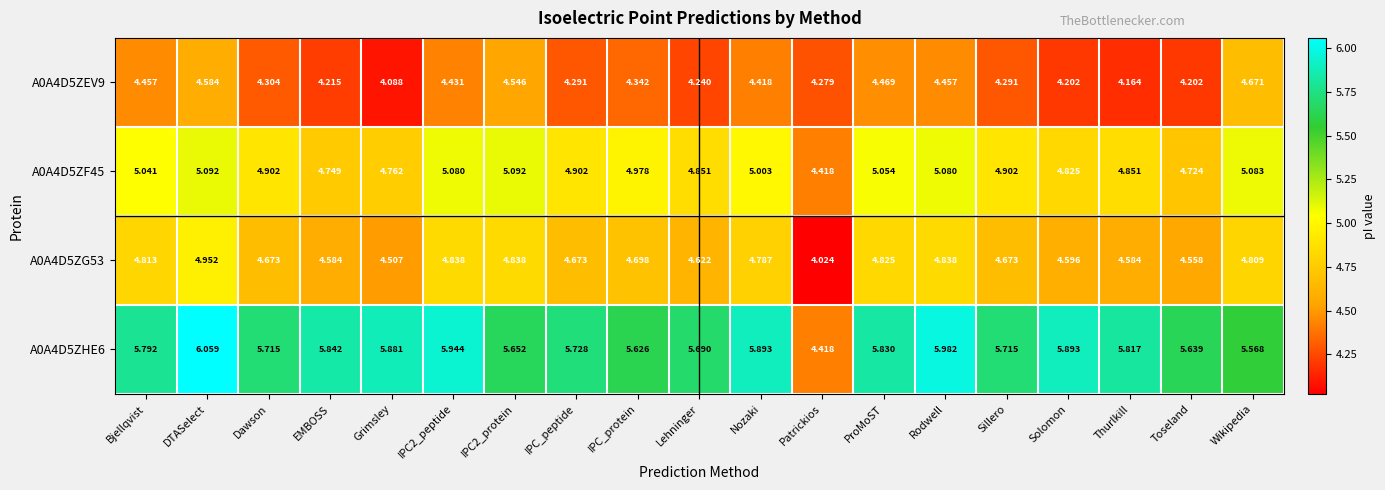

Is the value of A0A4D5ZF45 at IPC2_protein greater than the value of A0A4D5ZHE6 at Nozaki?

No